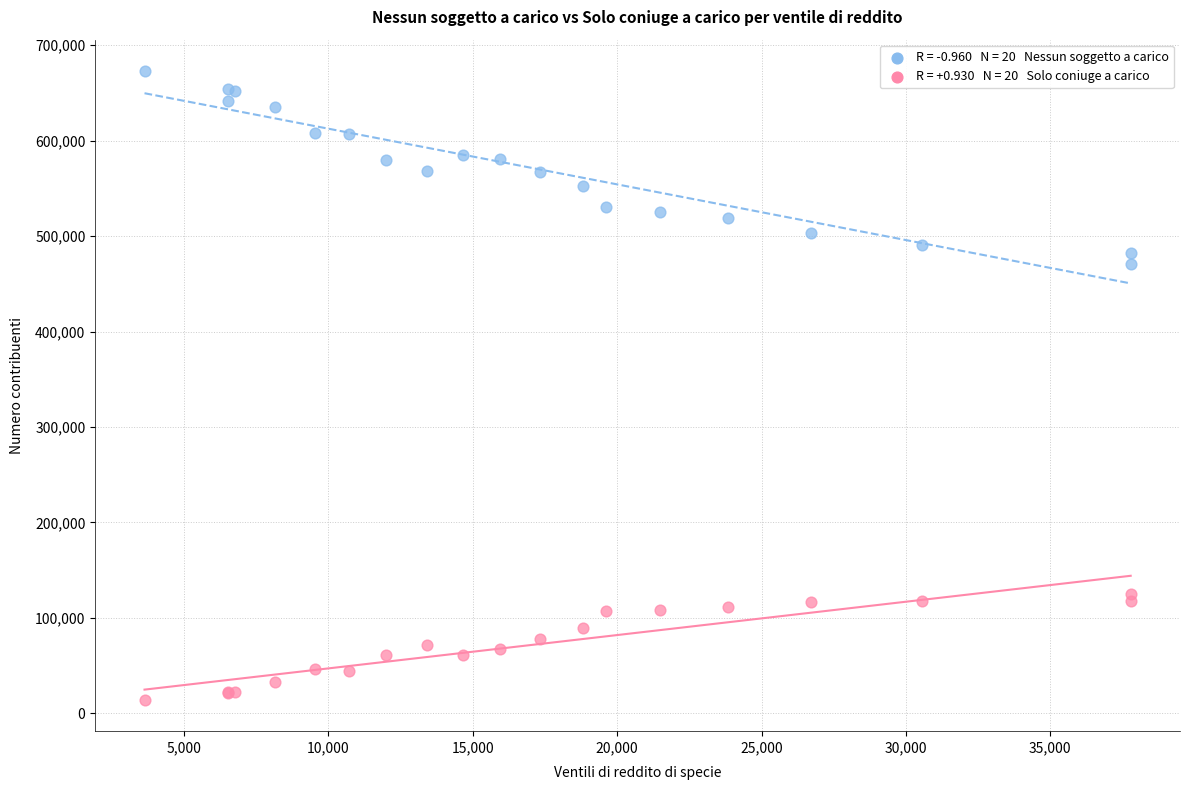

Across all series, what Y value is closest to 343549?

470568